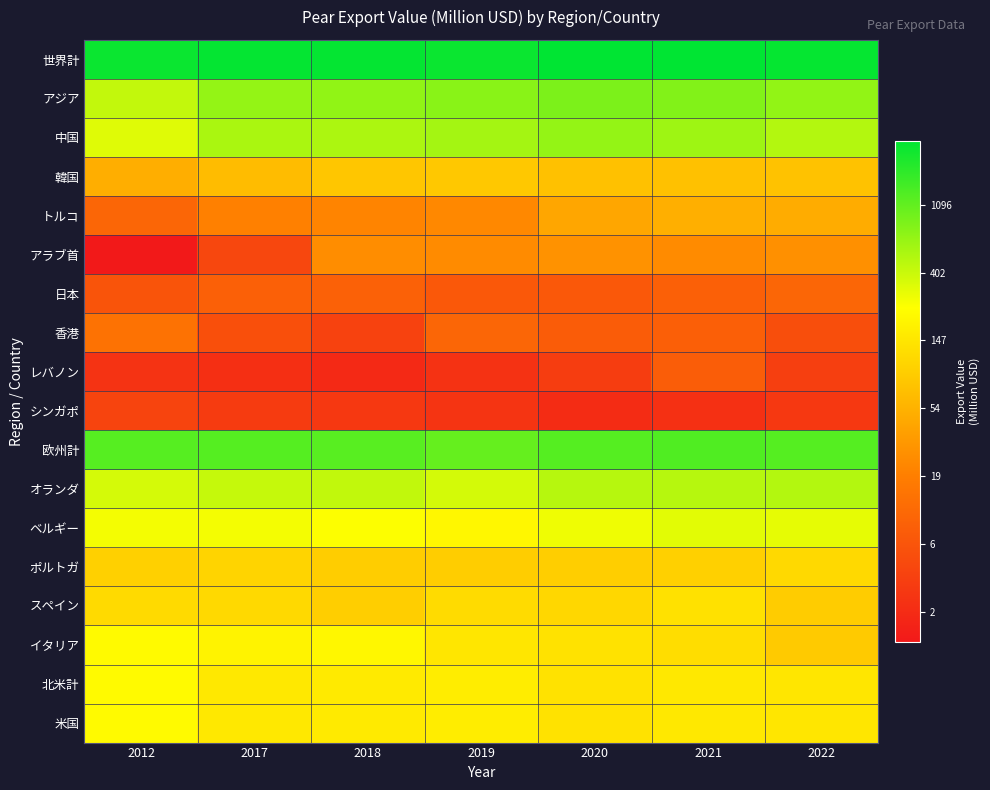

Which series has the largest total across all categories?

世界計